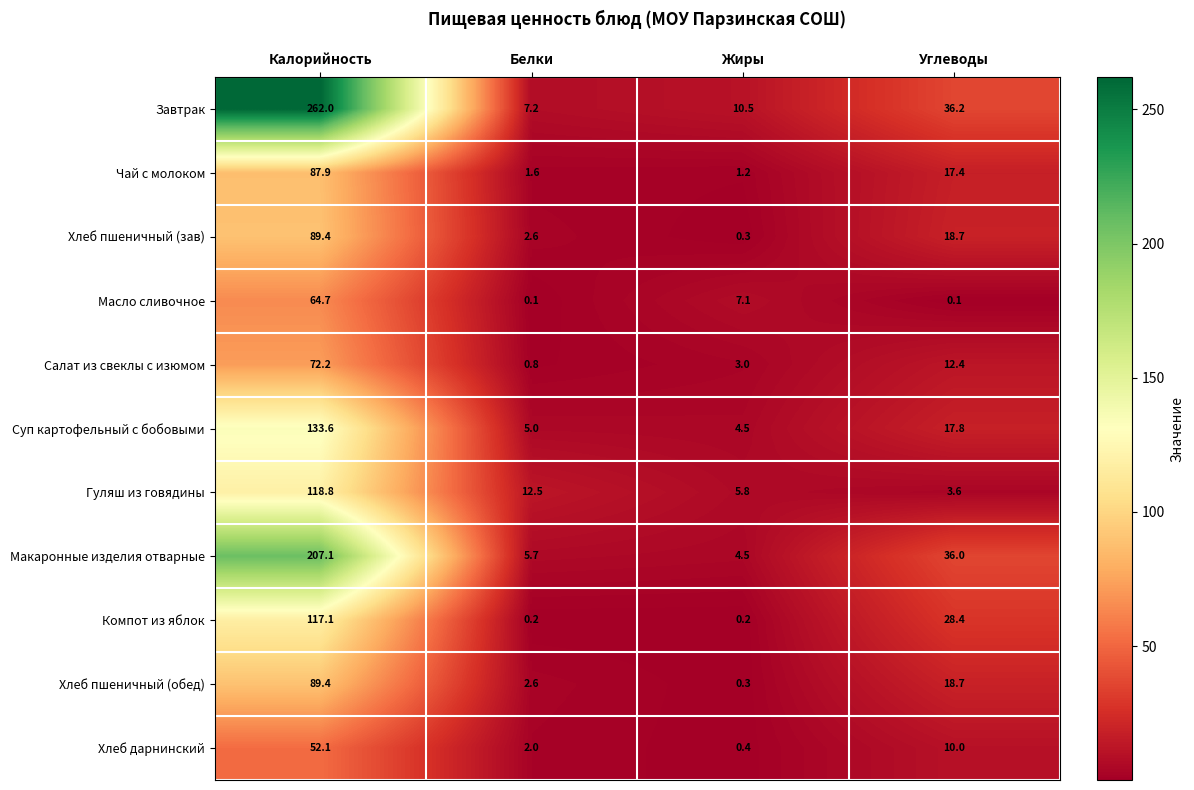

What is the minimum value for Суп картофельный с бобовыми?

4.5